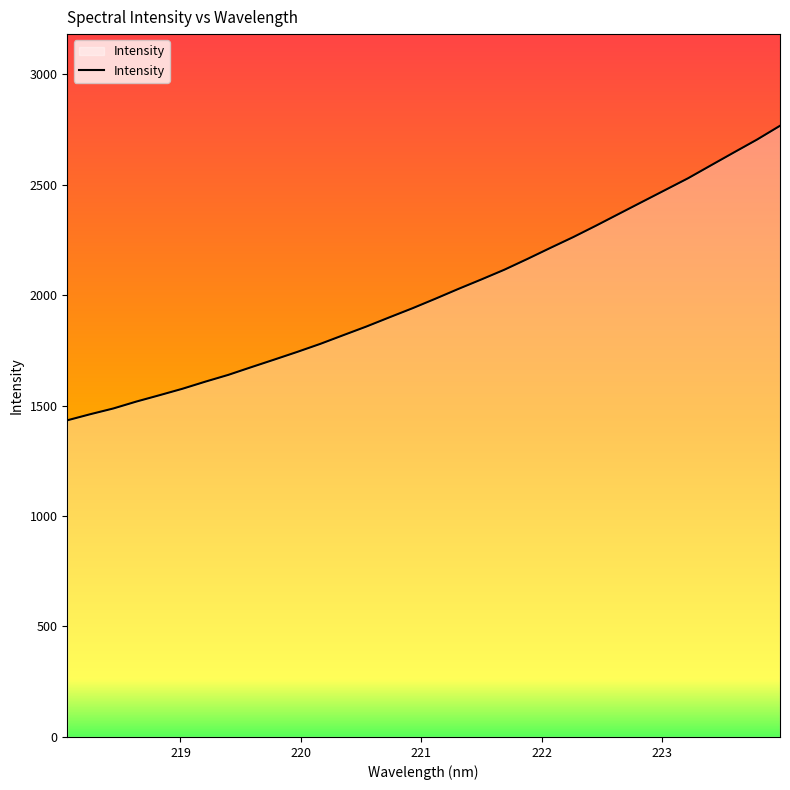

What is the difference between the maximum and minimum values?

1332.9